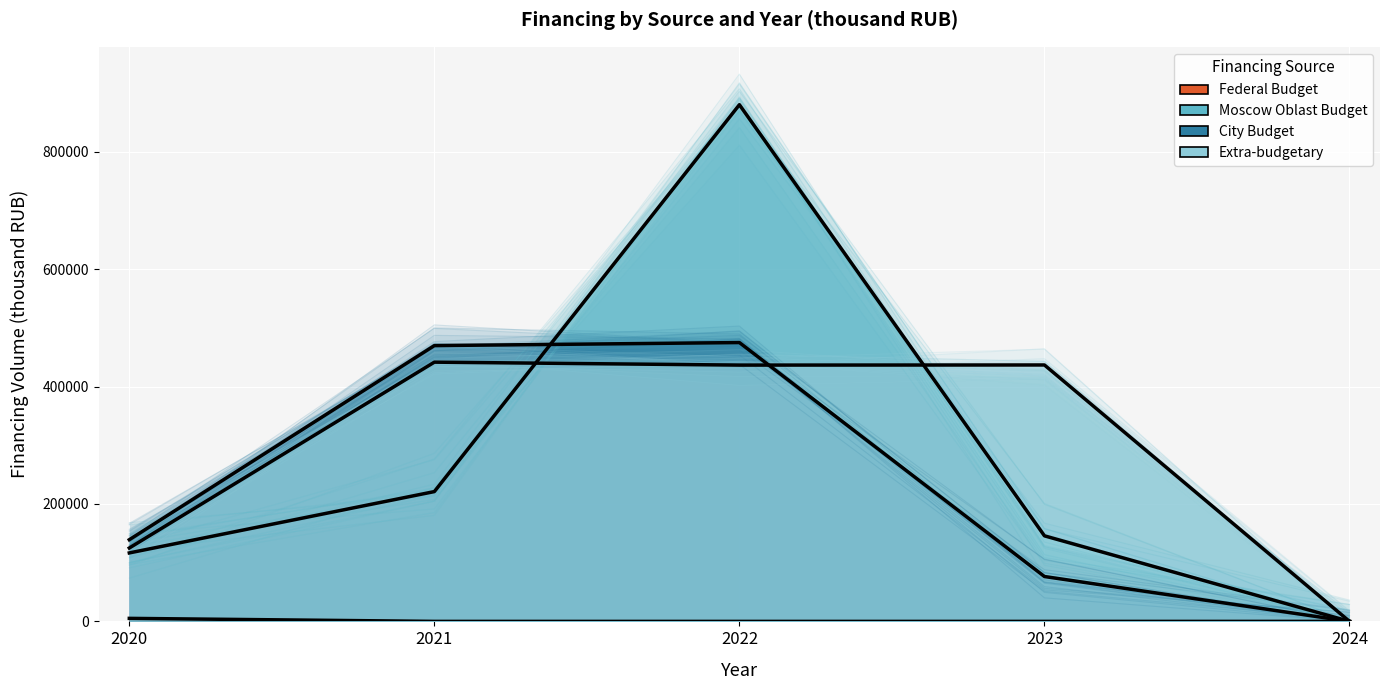

Which series has the largest total across all categories?

Extra-budgetary